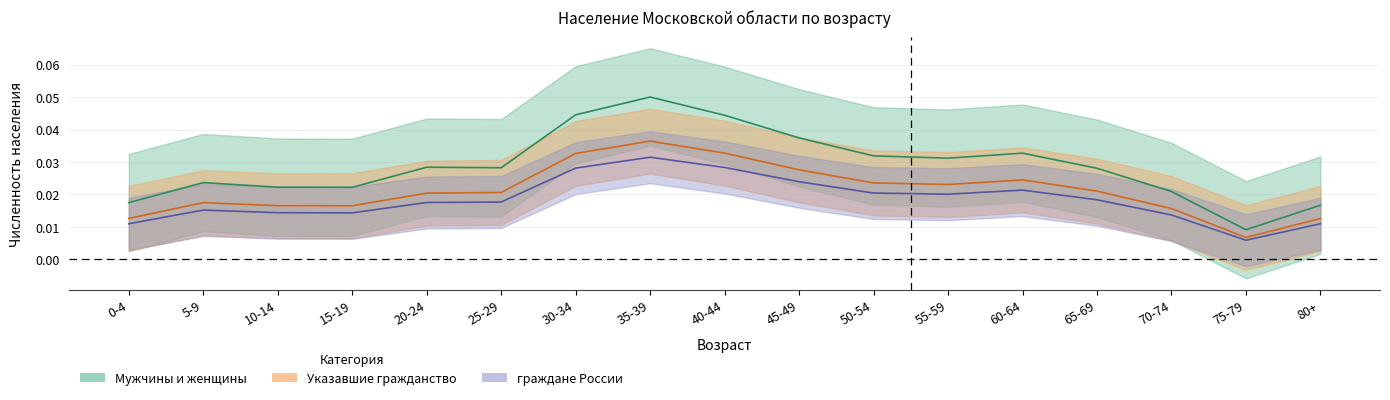

What is the label of the 11th point from the left?

50-54